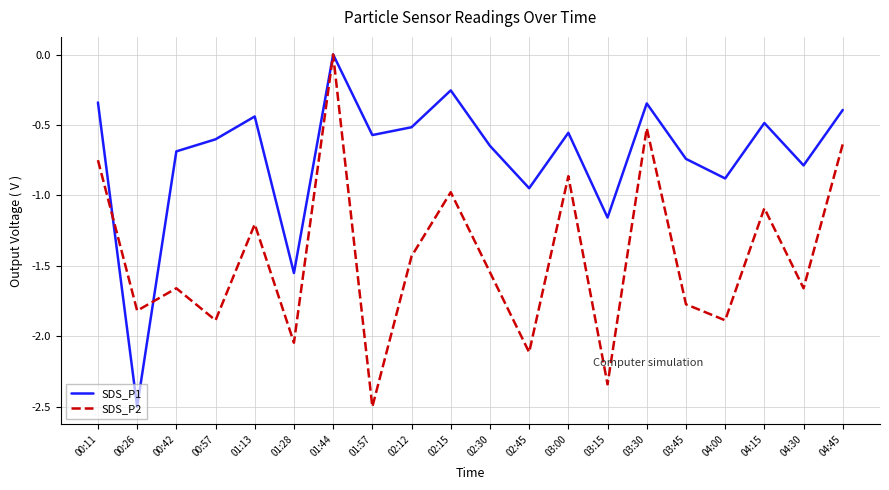

Is this an area chart (filled region under the line)?

No